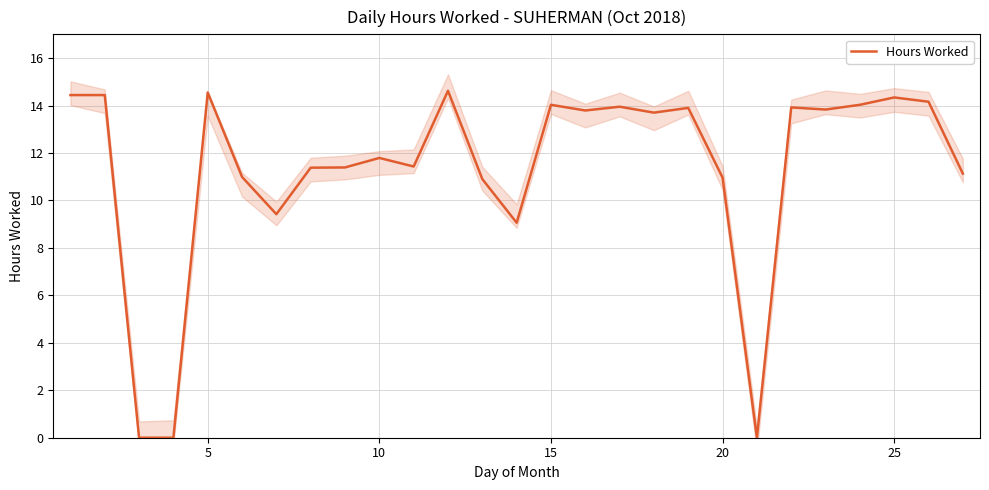

True or false: Hours Worked has a value of 14.6 at 5.

True